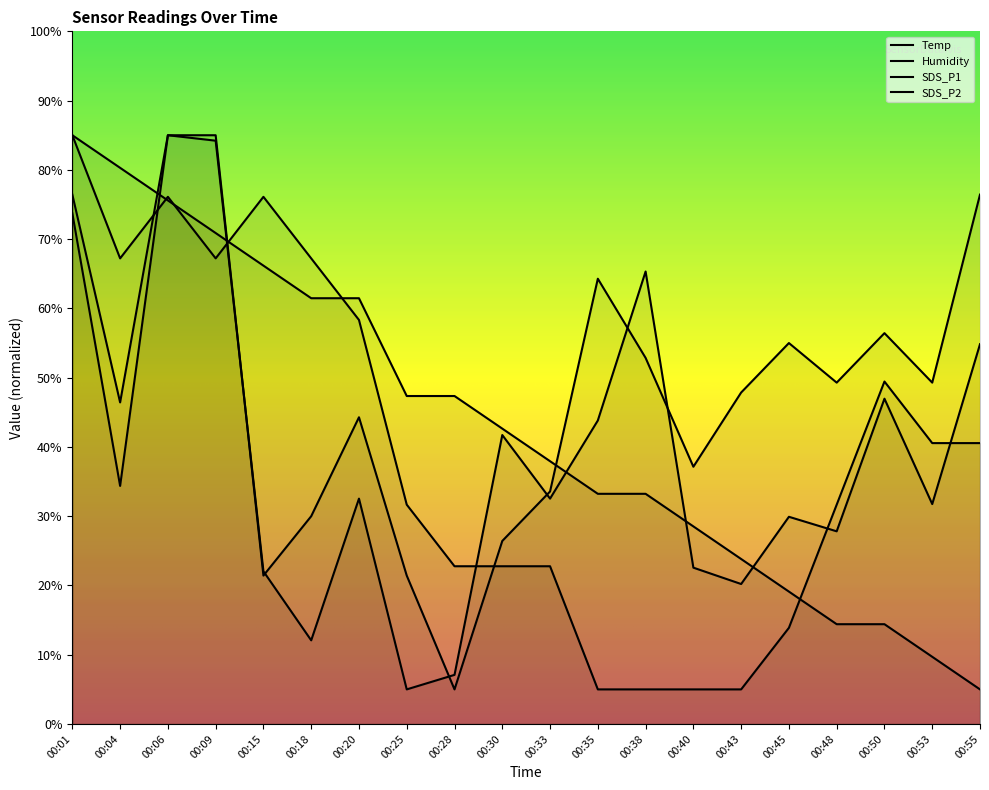

True or false: Temp has a value of 9.0 at 00:55.

False